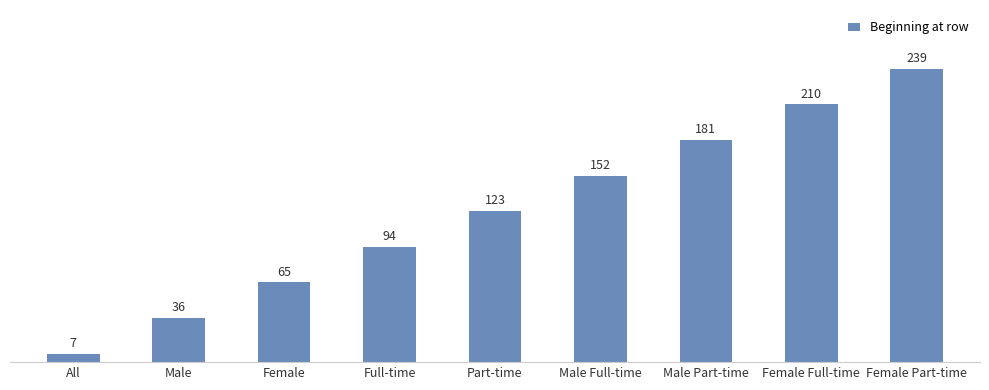

What position from the left is All?

1